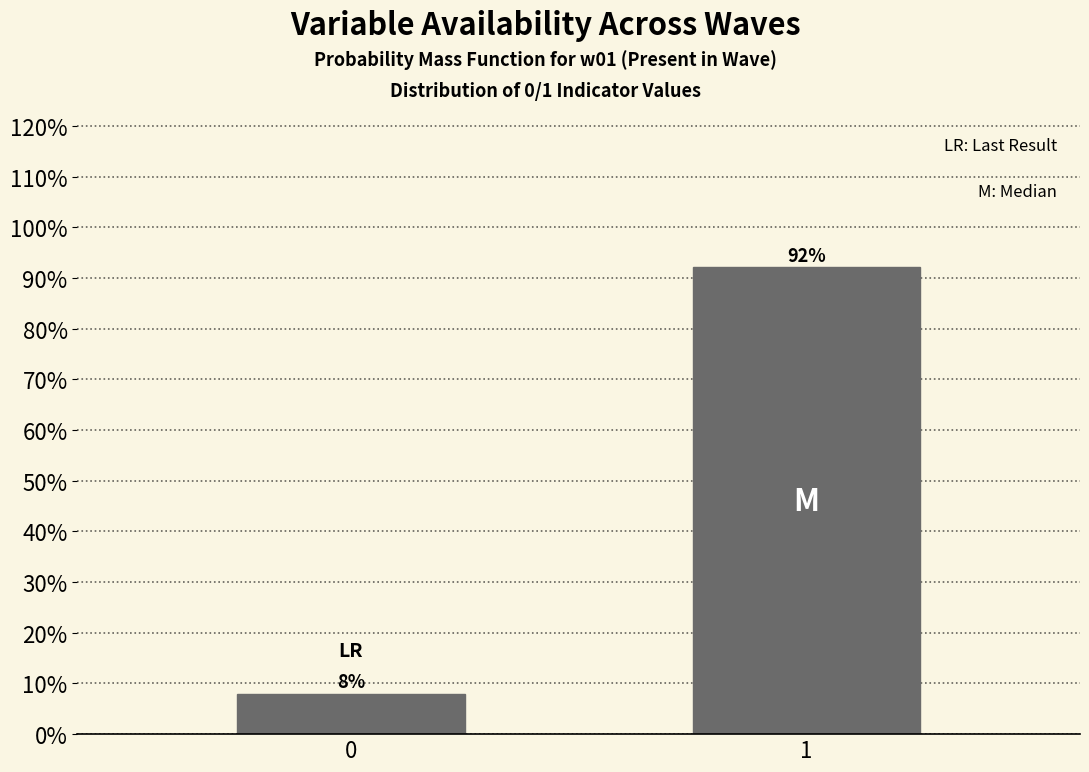

Does the chart contain any negative values?

No